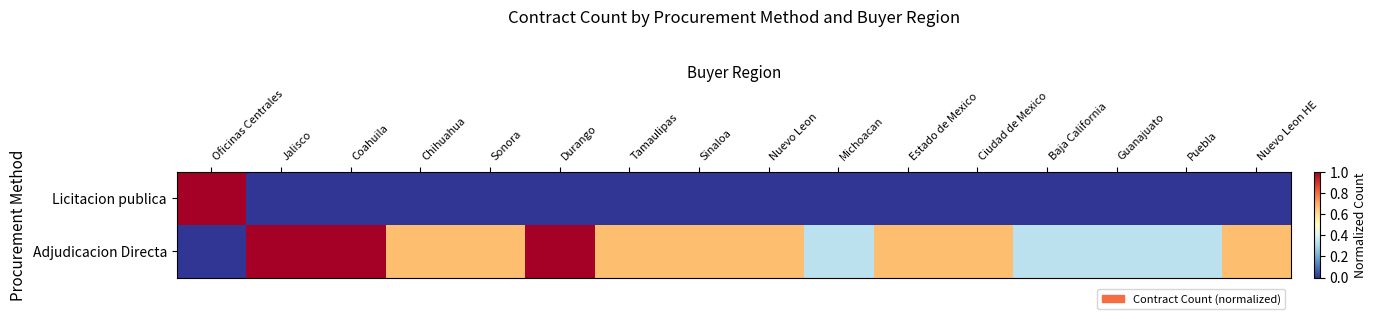

Reading right to left, transcribe all the data shown in this chart.

Licitacion publica: Nuevo Leon HE=0.0	Puebla=0.0	Guanajuato=0.0	Baja California=0.0	Ciudad de Mexico=0.0	Estado de Mexico=0.0	Michoacan=0.0	Nuevo Leon=0.0	Sinaloa=0.0	Tamaulipas=0.0	Durango=0.0	Sonora=0.0	Chihuahua=0.0	Coahuila=0.0	Jalisco=0.0	Oficinas Centrales=1.0
Adjudicacion Directa: Nuevo Leon HE=0.7	Puebla=0.3	Guanajuato=0.3	Baja California=0.3	Ciudad de Mexico=0.7	Estado de Mexico=0.7	Michoacan=0.3	Nuevo Leon=0.7	Sinaloa=0.7	Tamaulipas=0.7	Durango=1.0	Sonora=0.7	Chihuahua=0.7	Coahuila=1.0	Jalisco=1.0	Oficinas Centrales=0.0